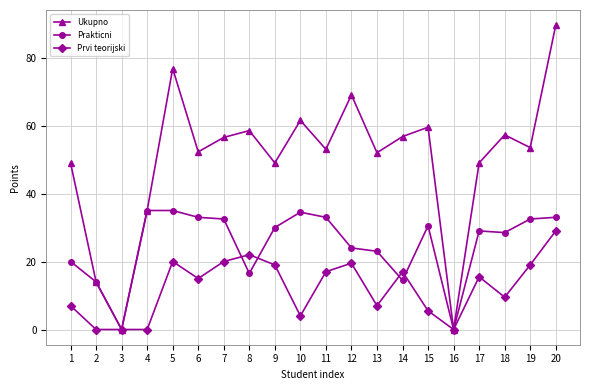

What is the total value across all series at 7?

109.0